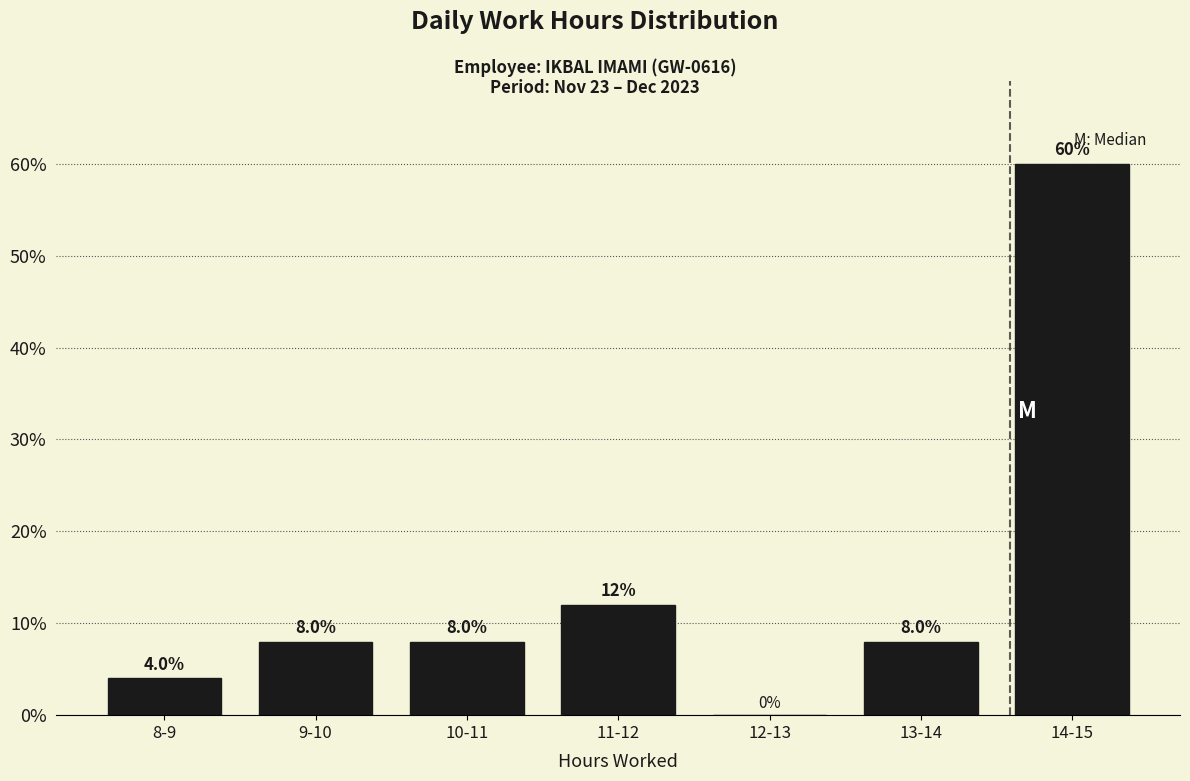

Reading left to right, transcribe all the data shown in this chart.

8-9=4	9-10=8	10-11=8	11-12=12	12-13=0	13-14=8	14-15=60